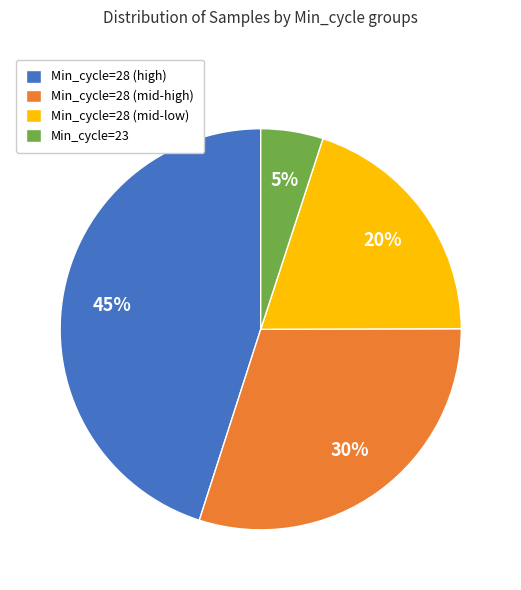

True or false: Min_cycle=28 (mid-low) accounts for 26% of the total.

False